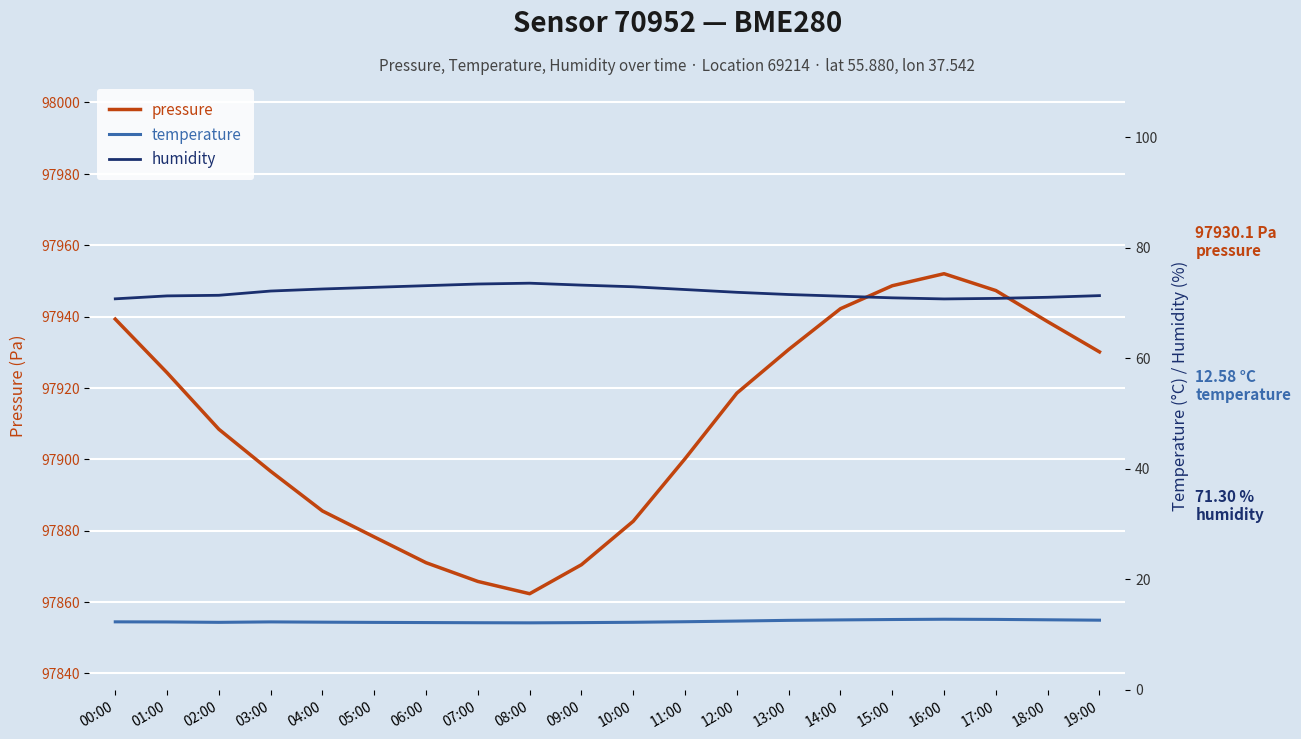

What is the value of the pressure point at the 17th from the left?

97952.0